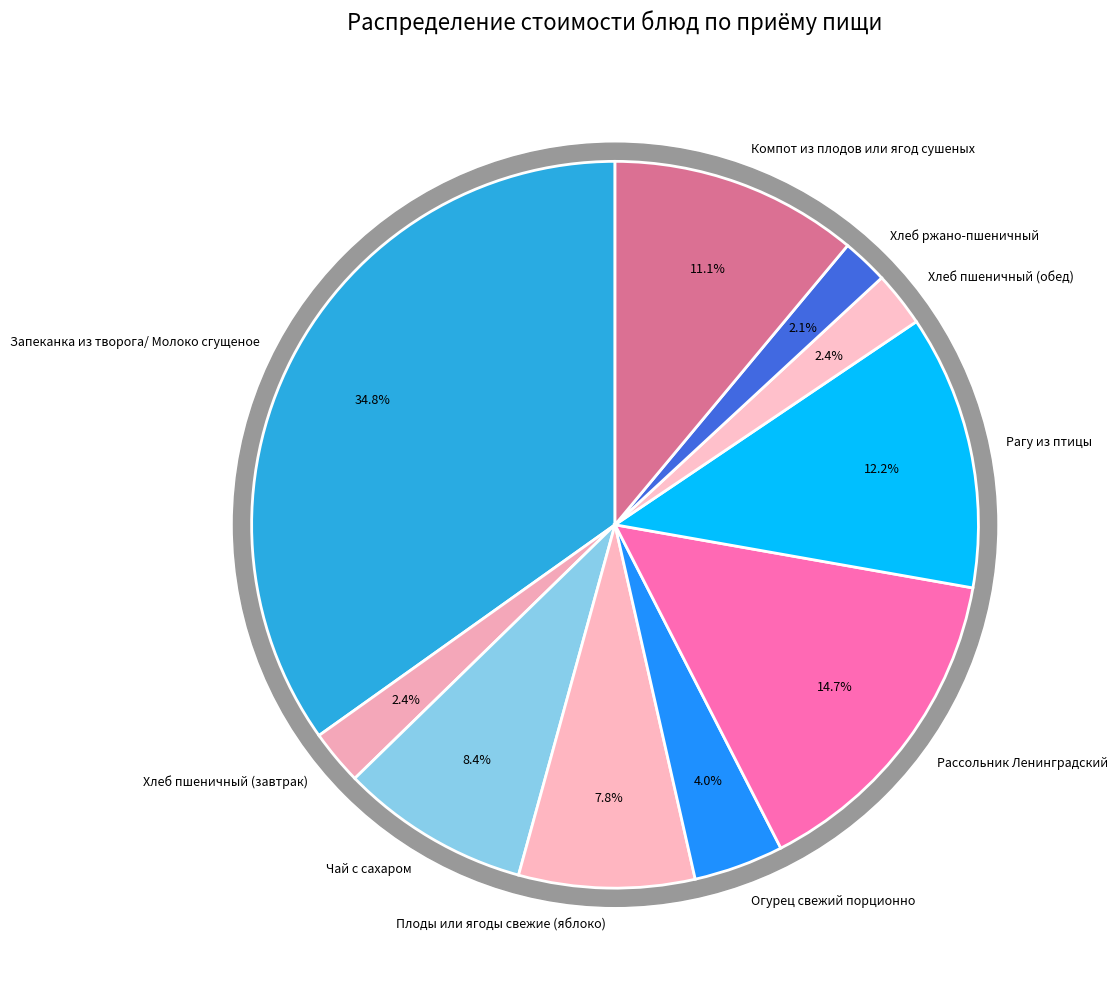

Is there any slice that represents more than half of the pie?

No